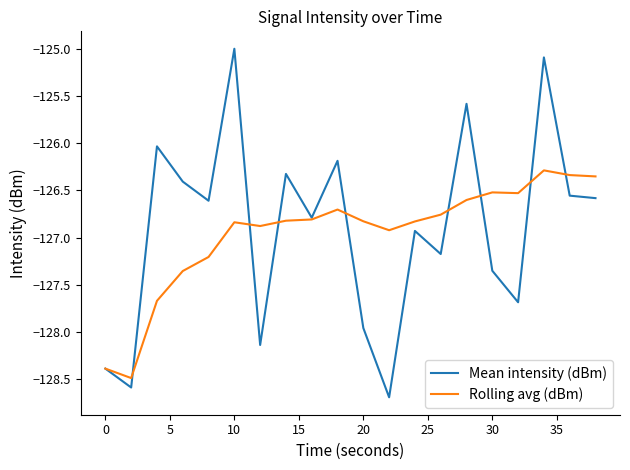

What is the maximum value for Rolling avg (dBm)?

-126.3